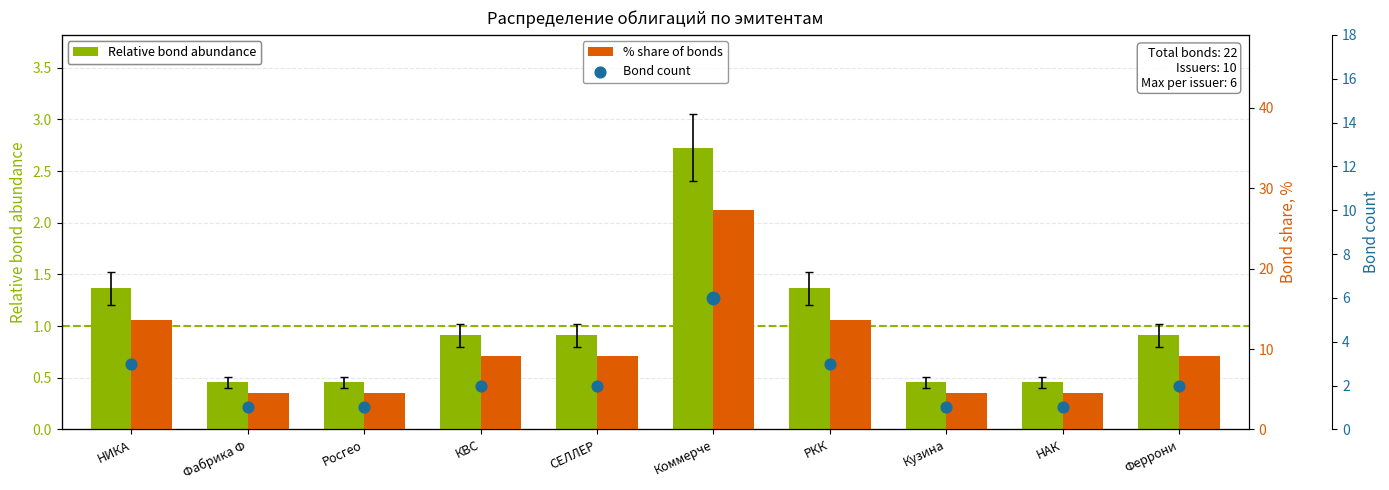

At which category is the sum across all series the highest?

Коммерче